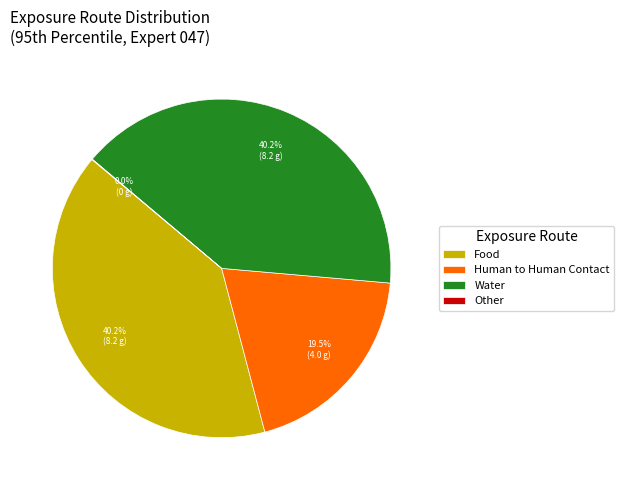

How much of the chart is everything except Food?

59.8%